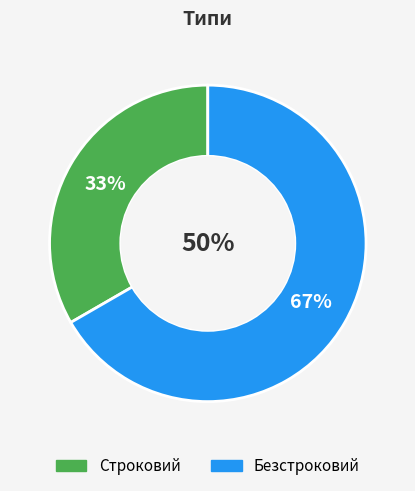

What is the ratio of the value at Безстроковий to the value at Строковий?

2.0